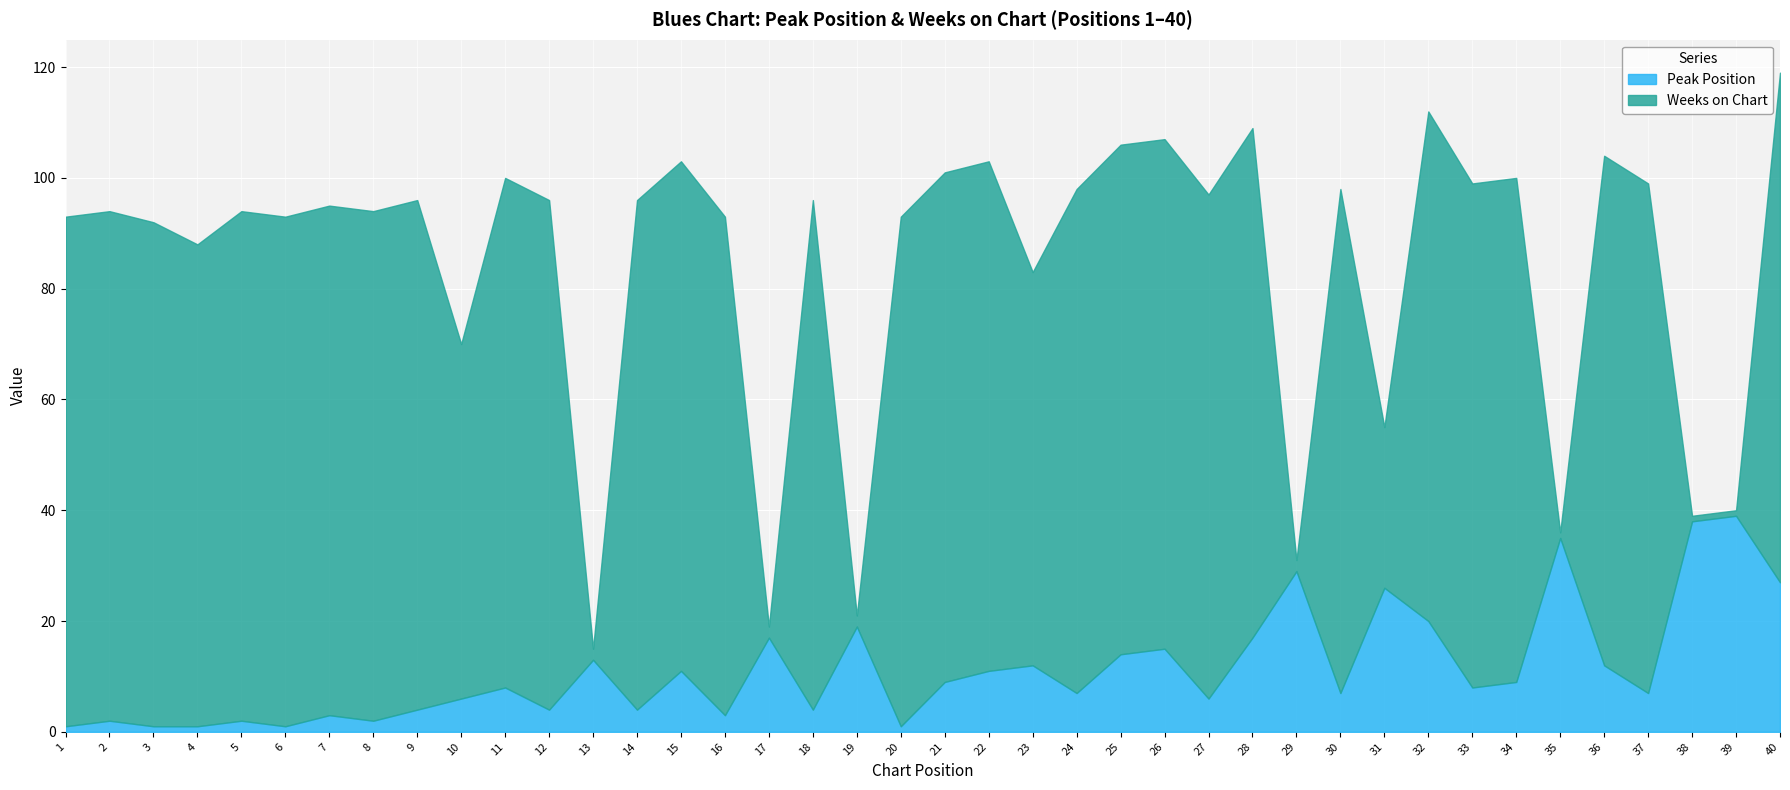

Which category has the lowest value across all series?

1